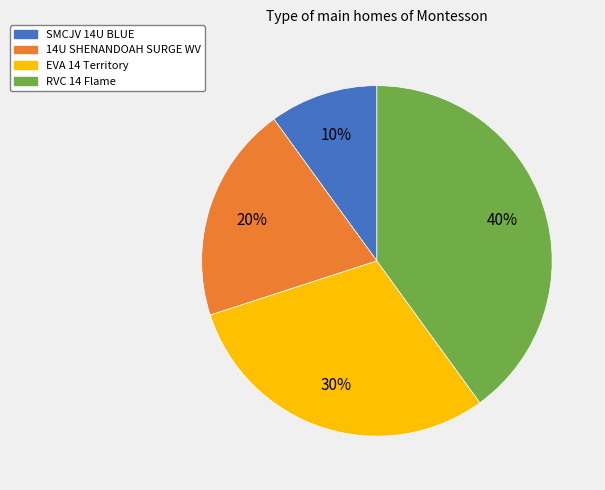

The 14U SHENANDOAH SURGE WV slice represents 31% of the pie. True or false?

False